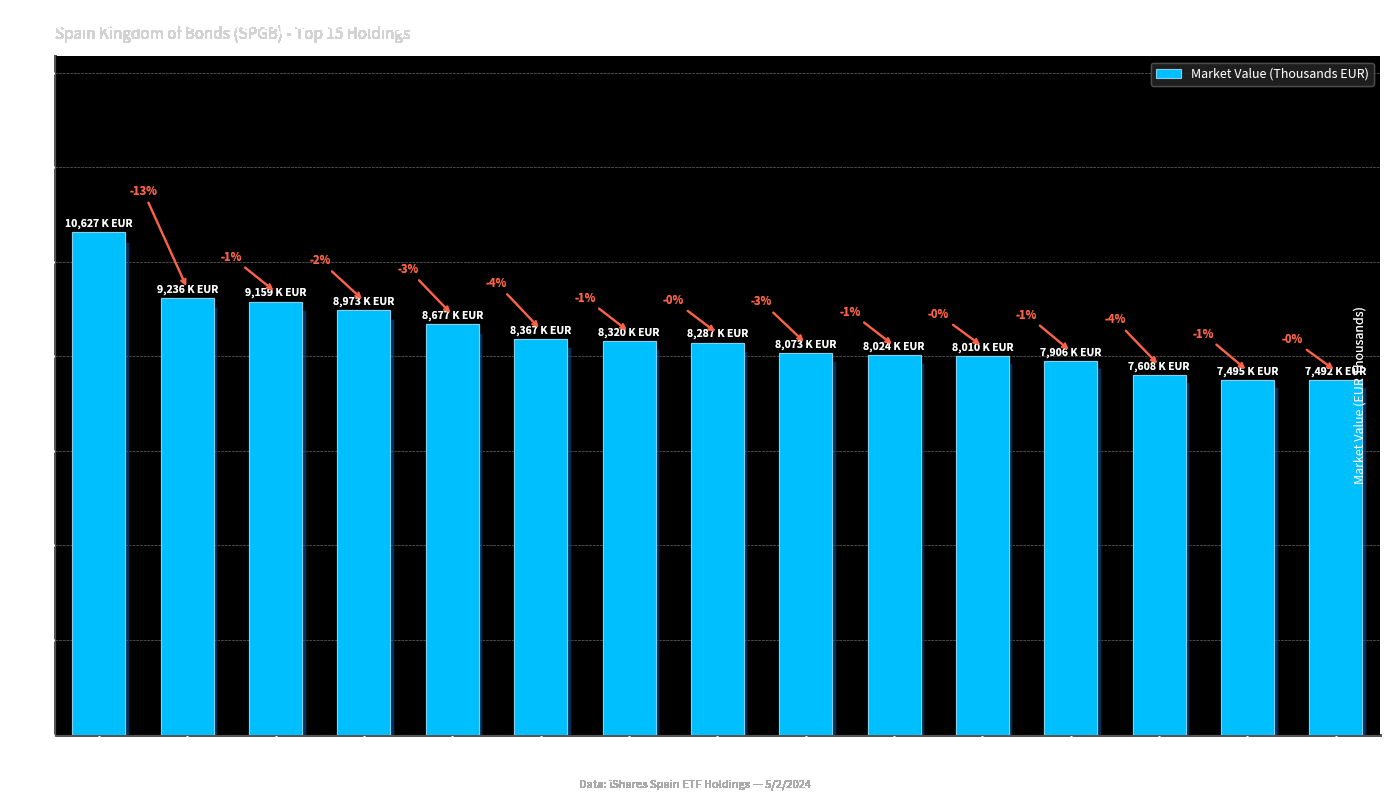

What is the average value?

8417